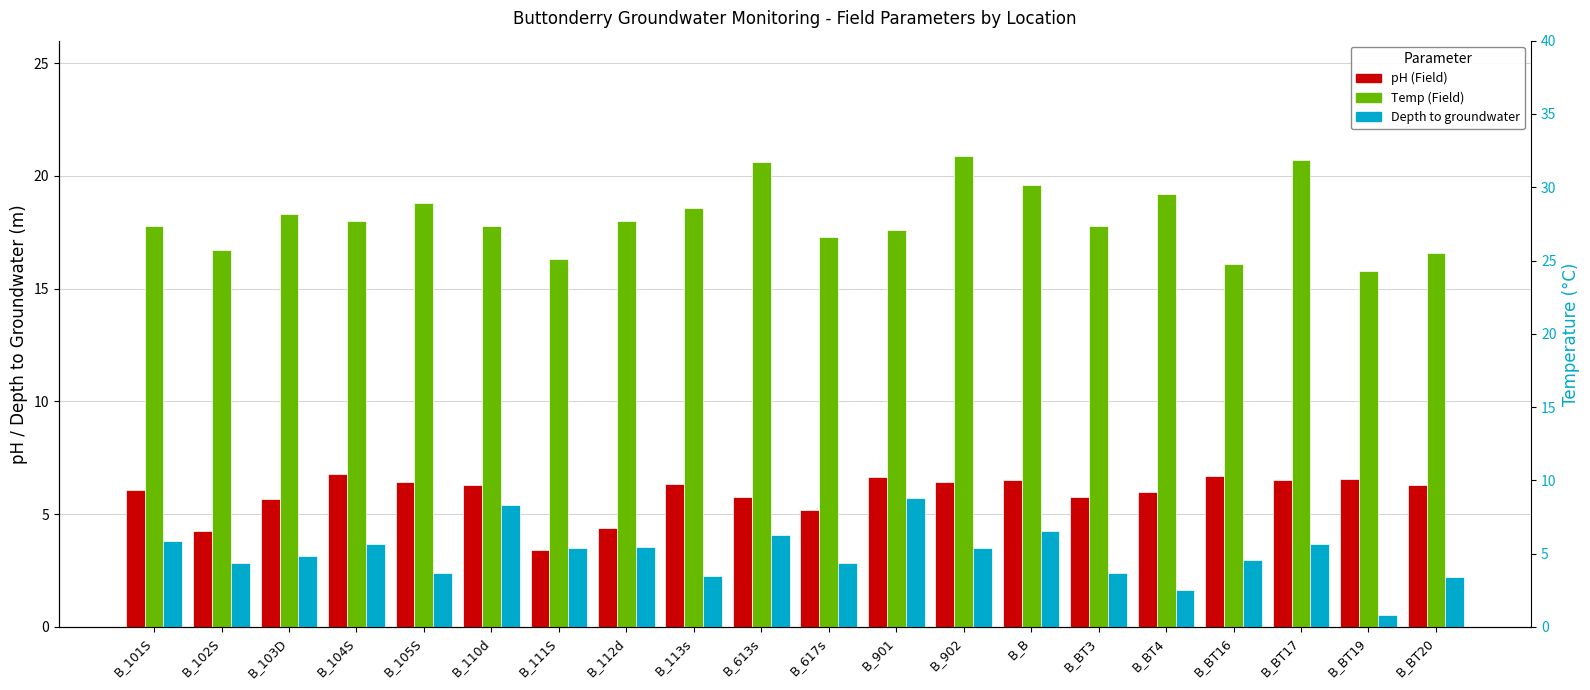

What is the difference between the highest and lowest values at B_BT4?

17.6